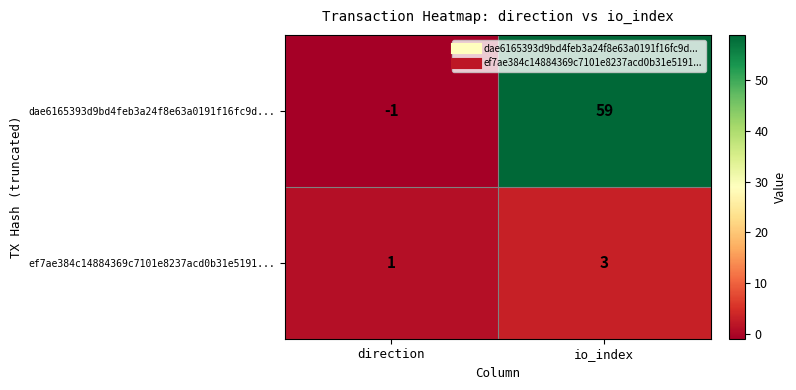

Which series has the widest spread of values?

dae6165393d9bd4feb3a24f8e63a0191f16fc9d...